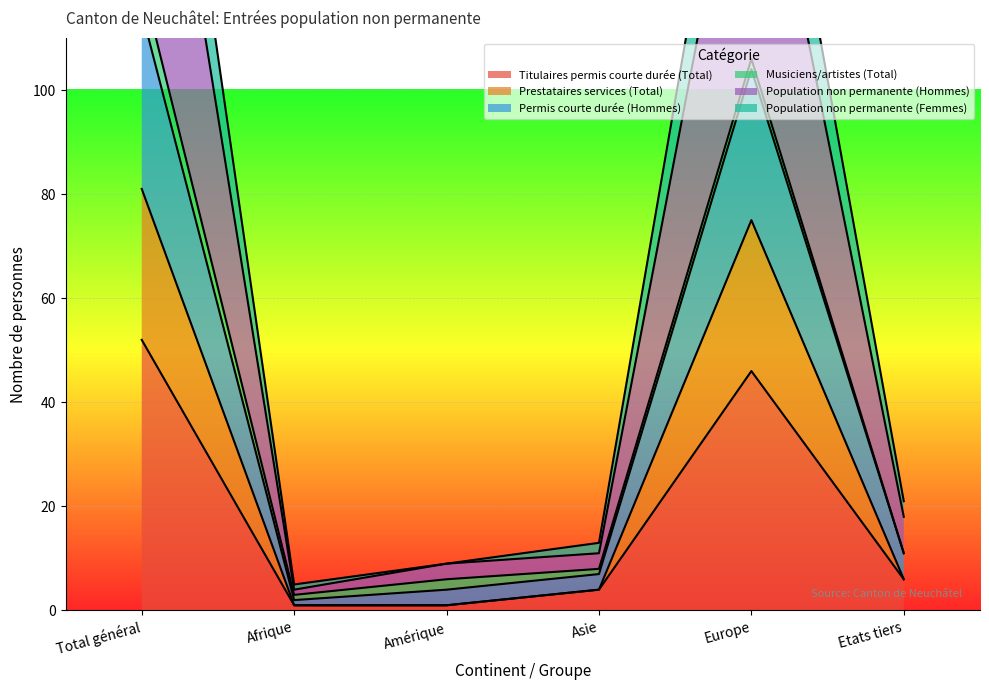

True or false: Permis courte durée (Hommes) and Population non permanente (Hommes) cross at least once.

False